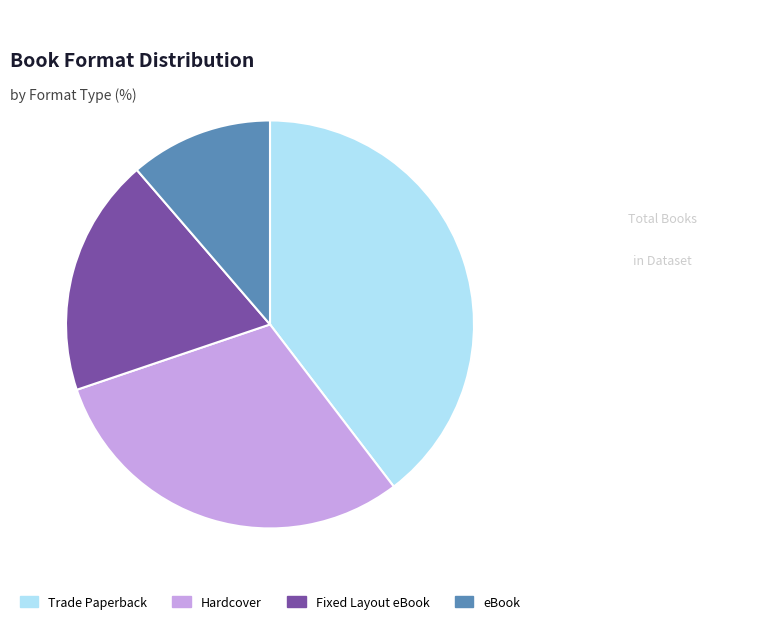

Rank the categories by value from lowest to highest.

eBook, Fixed Layout eBook, Hardcover, Trade Paperback